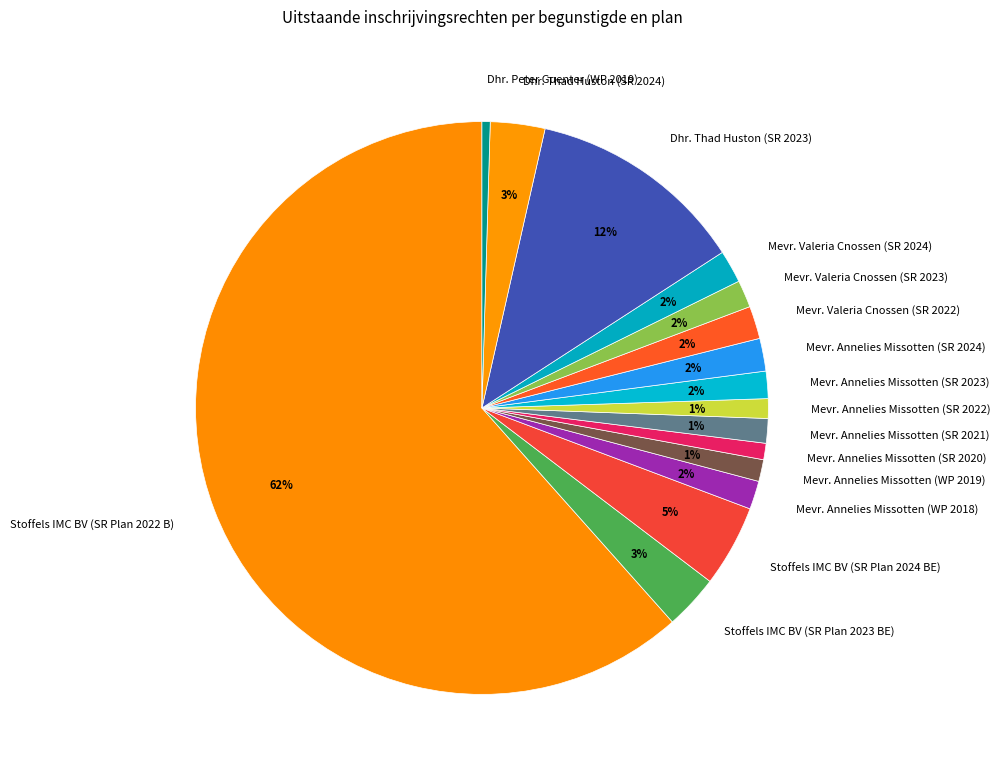

Combined, do Mevr. Annelies Missotten (WP 2018) and Mevr. Annelies Missotten (SR 2022) account for over 50%?

No